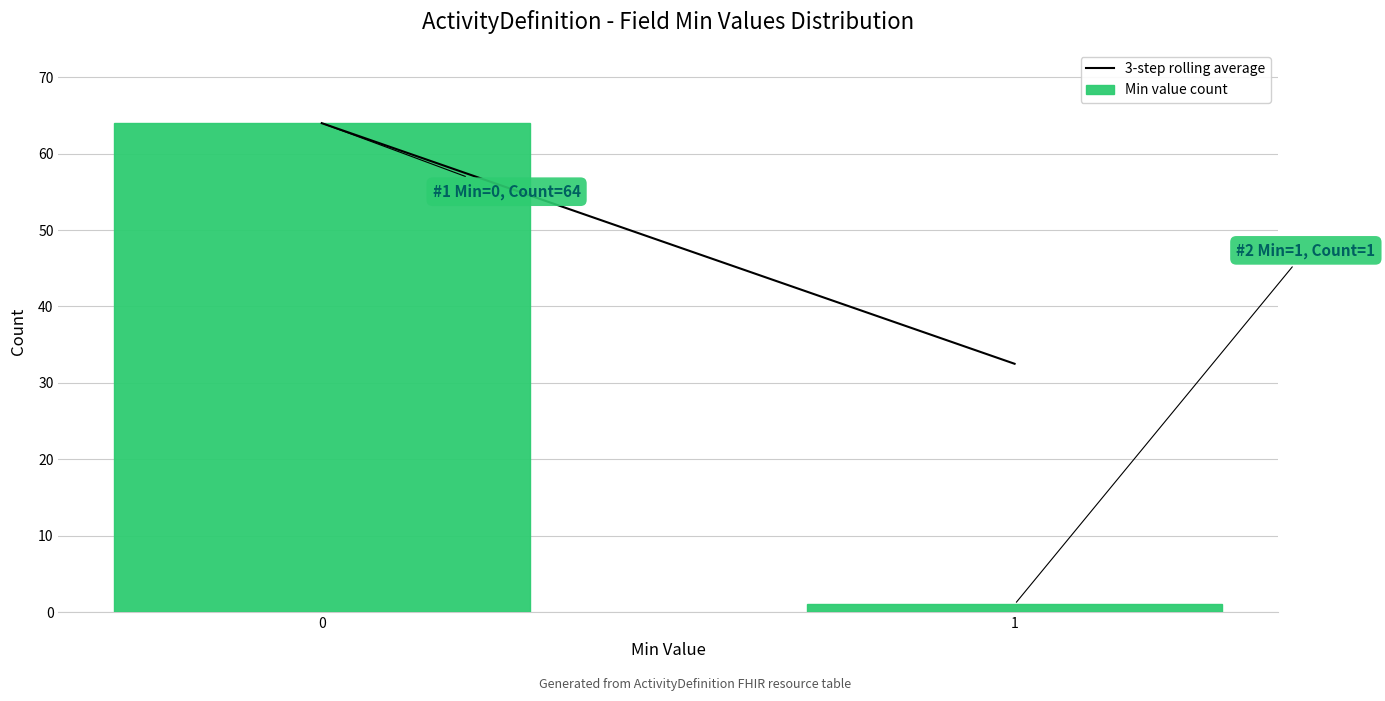

Reading right to left, what are all the values shown in this chart?

1=1	0=64